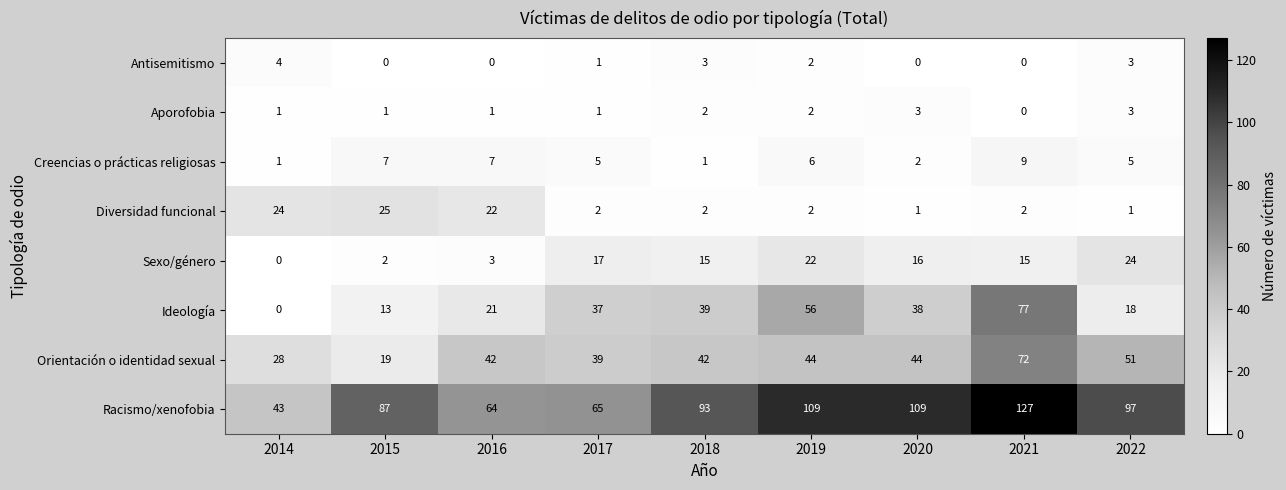

Which series has the largest total across all categories?

Racismo/xenofobia